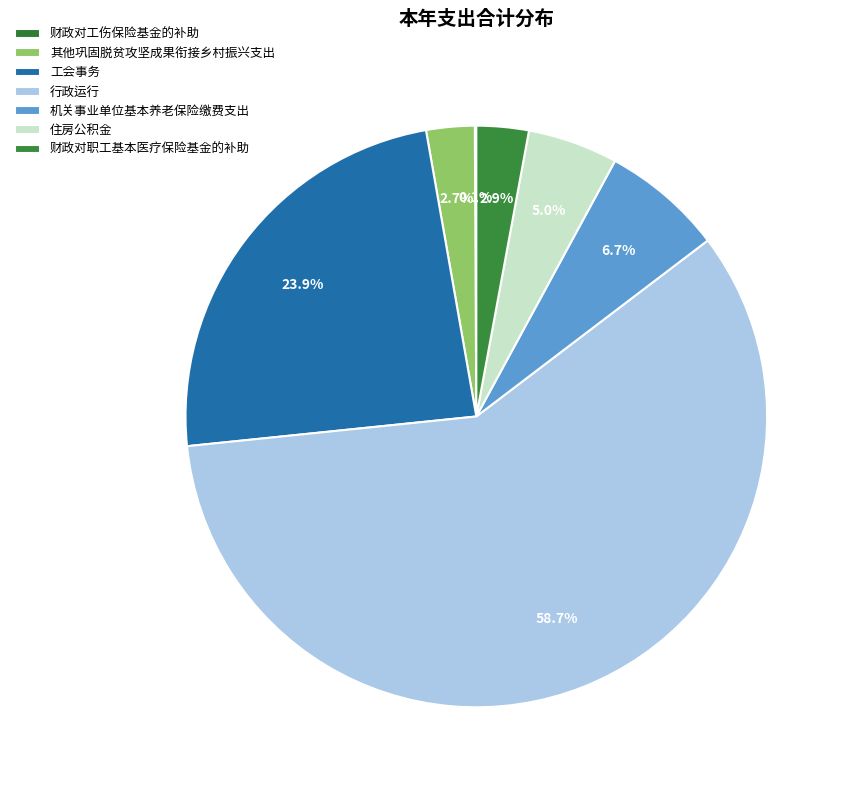

Which category has the biggest portion of the pie?

行政运行